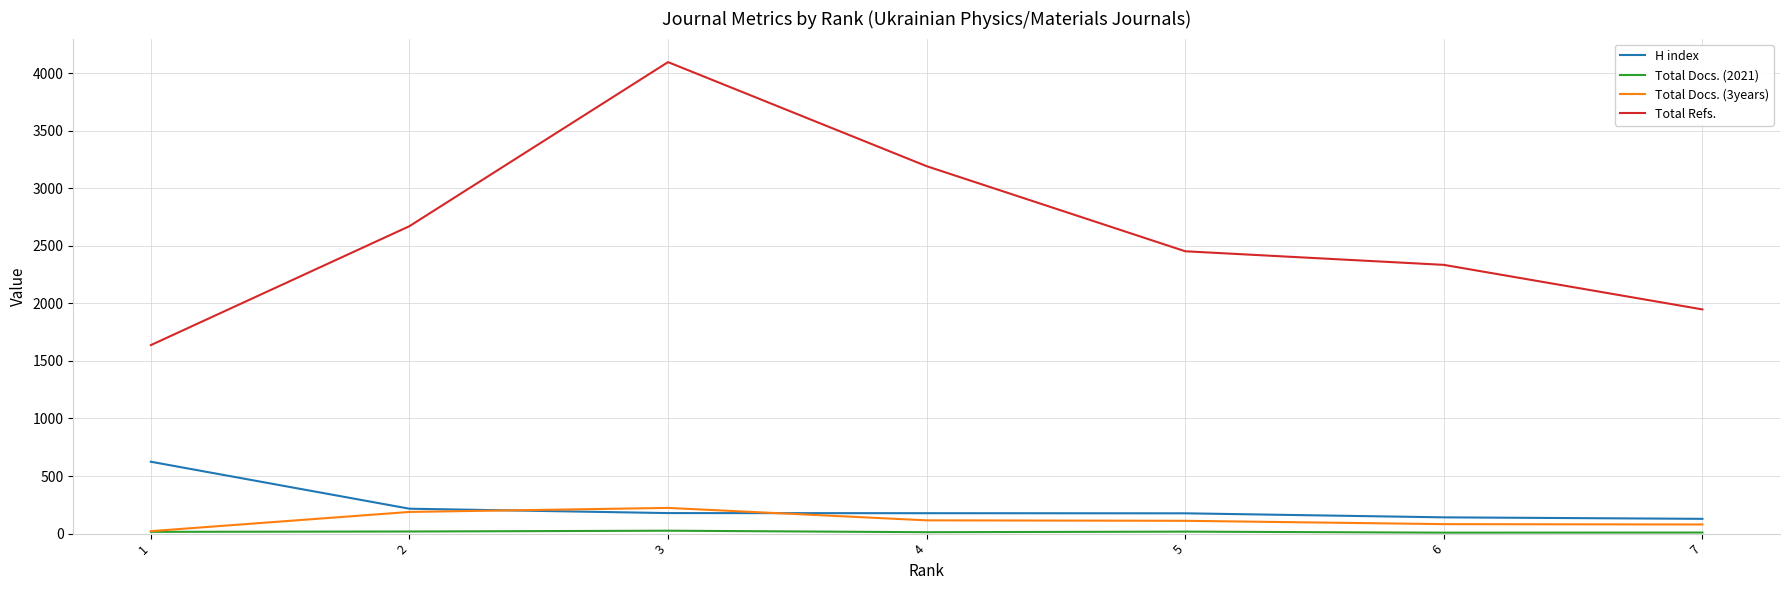

The Total Refs. series shows 2334 at 6. True or false?

True